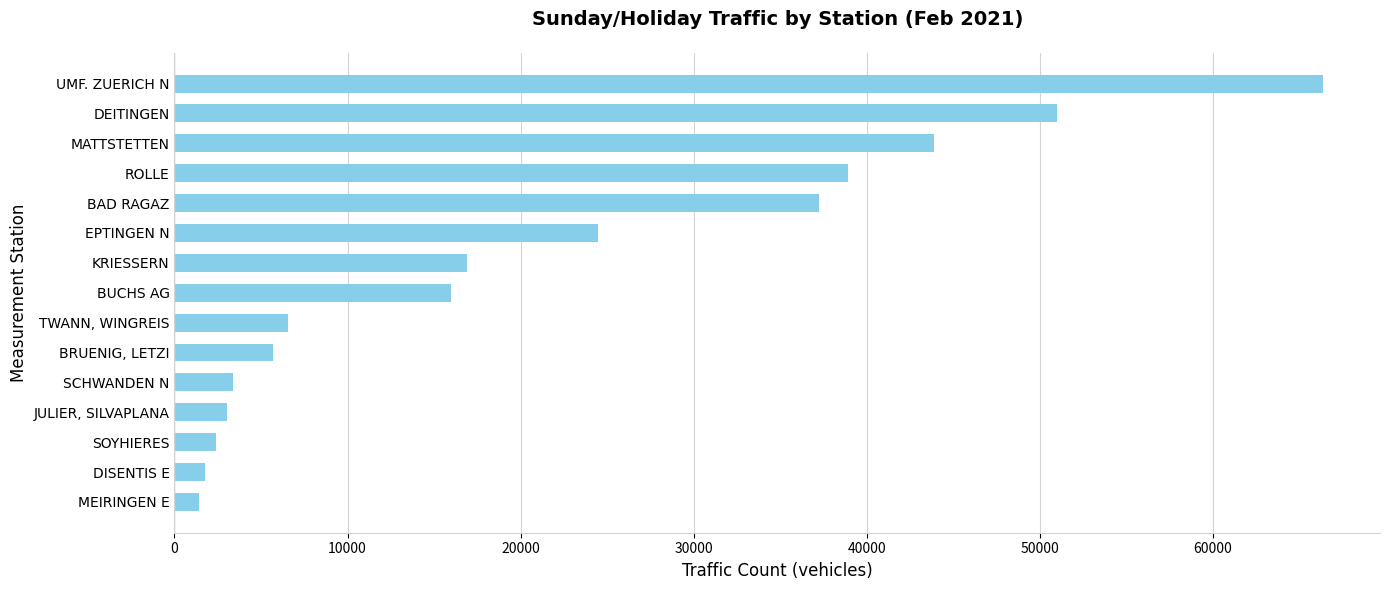

What is the sum of the values at DEITINGEN and SOYHIERES?

53408